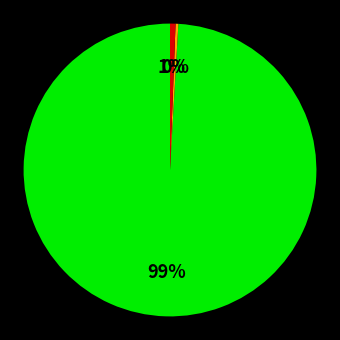

To the nearest percent, what is the average slice percentage?

33%